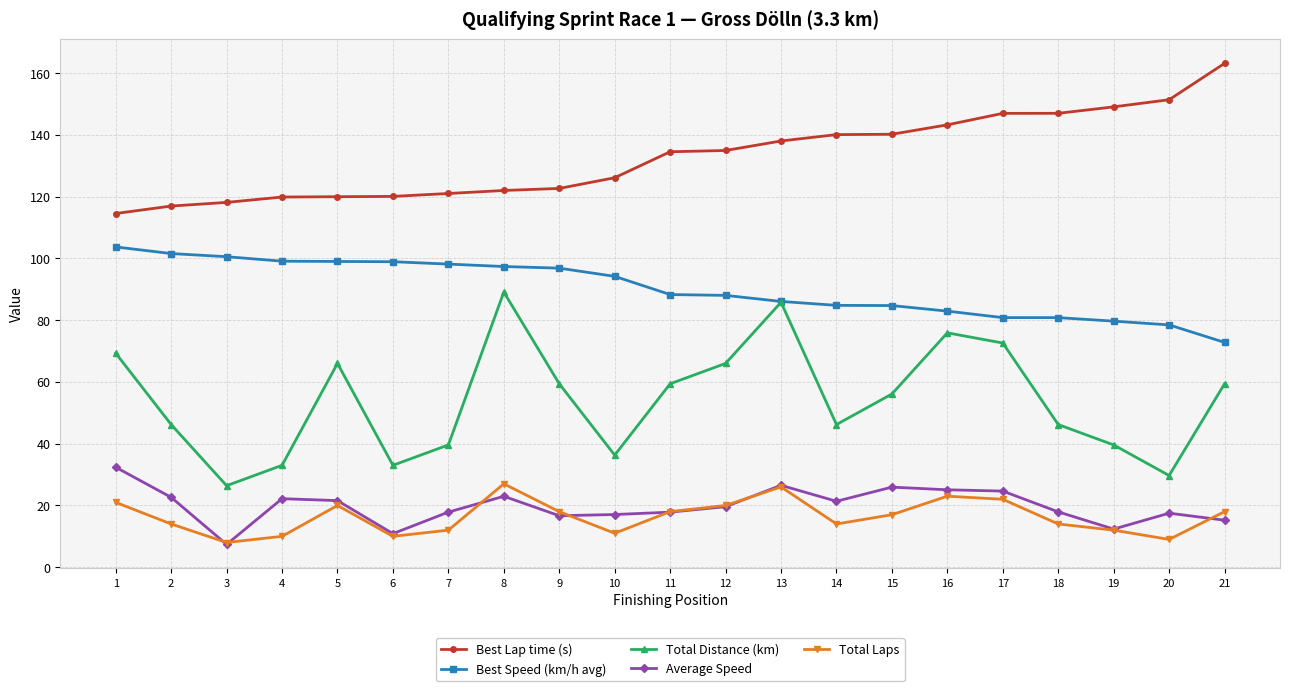

In Total Distance (km), how many points are higher than both neighbors (excluding endpoints)?

4